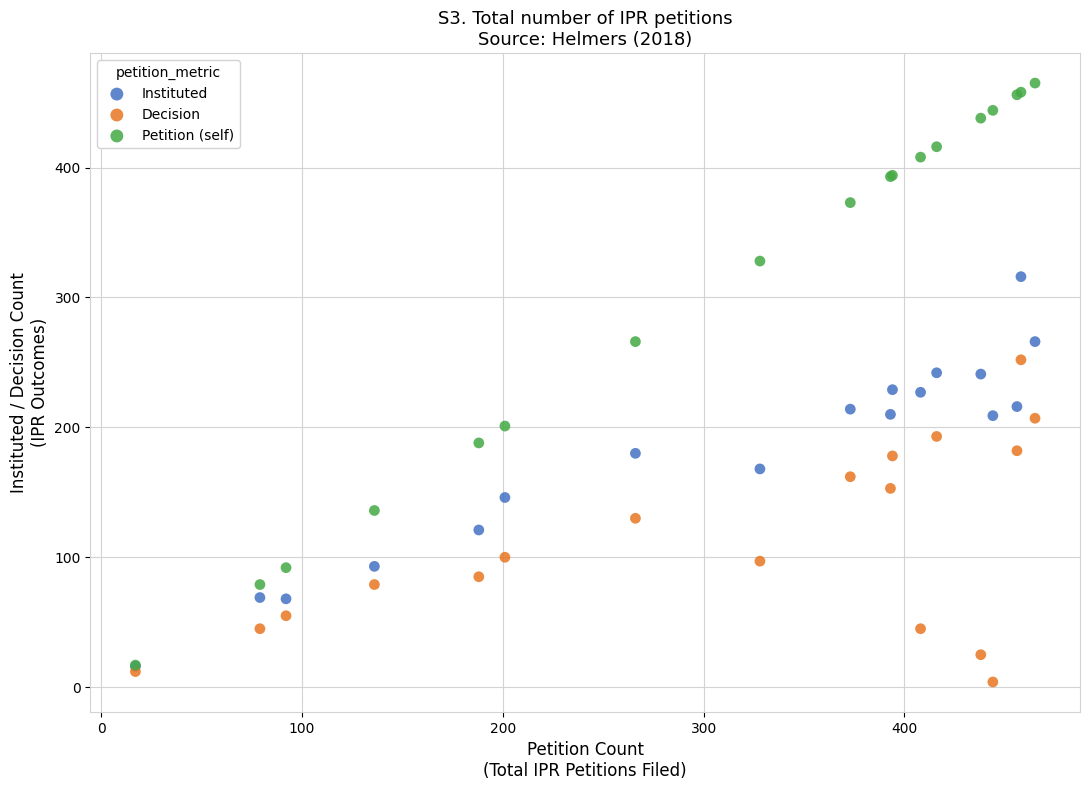

What are all the series names shown in the legend?

Instituted, Decision, Petition (self)